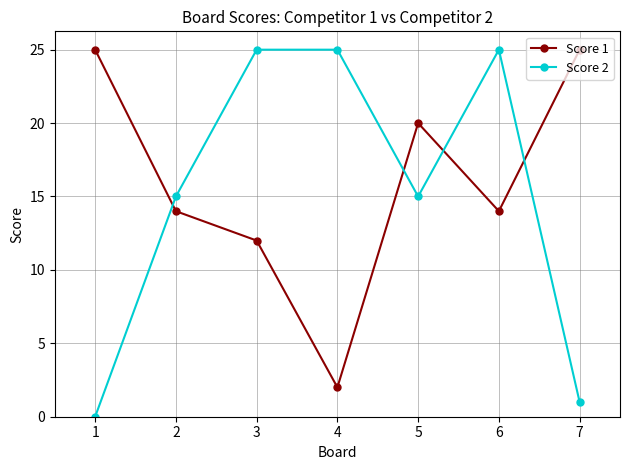

What is the spread (max minus min) of values at 6?

11